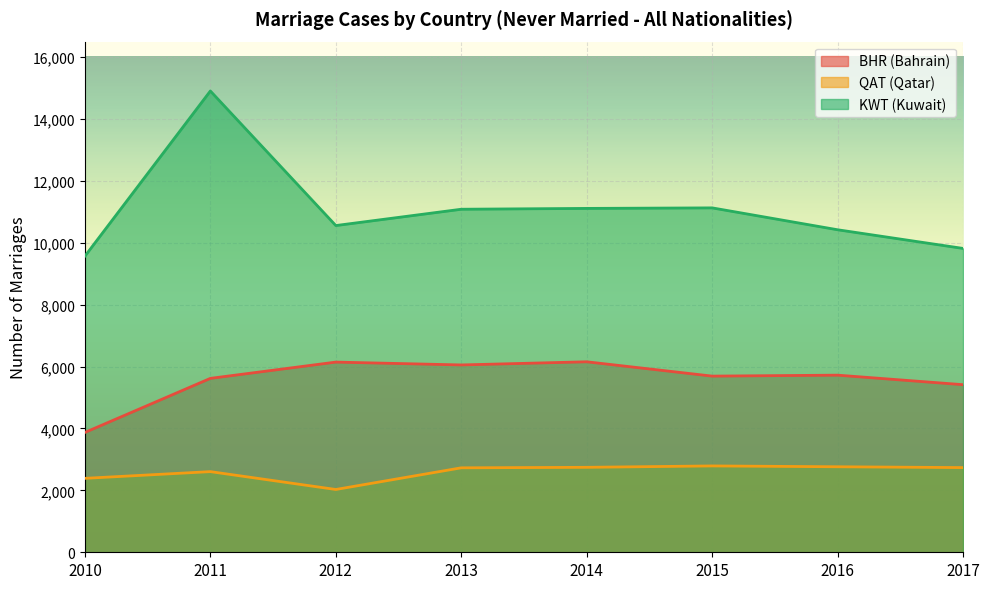

True or false: BHR (Bahrain) and QAT (Qatar) cross at least once.

False